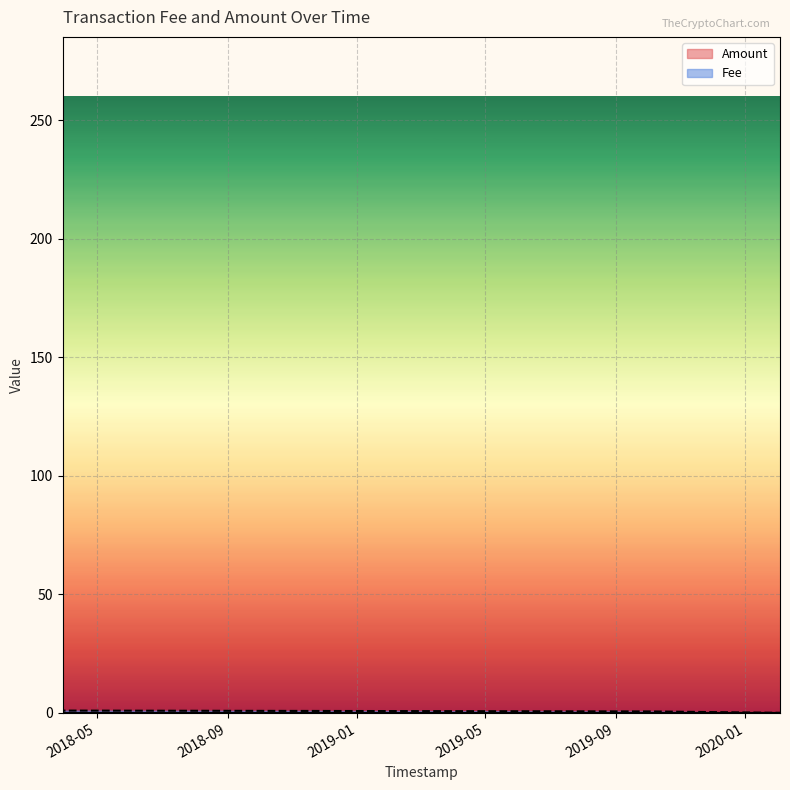

What is the label of the 4th point from the left?

2018-03-29 21:53:25